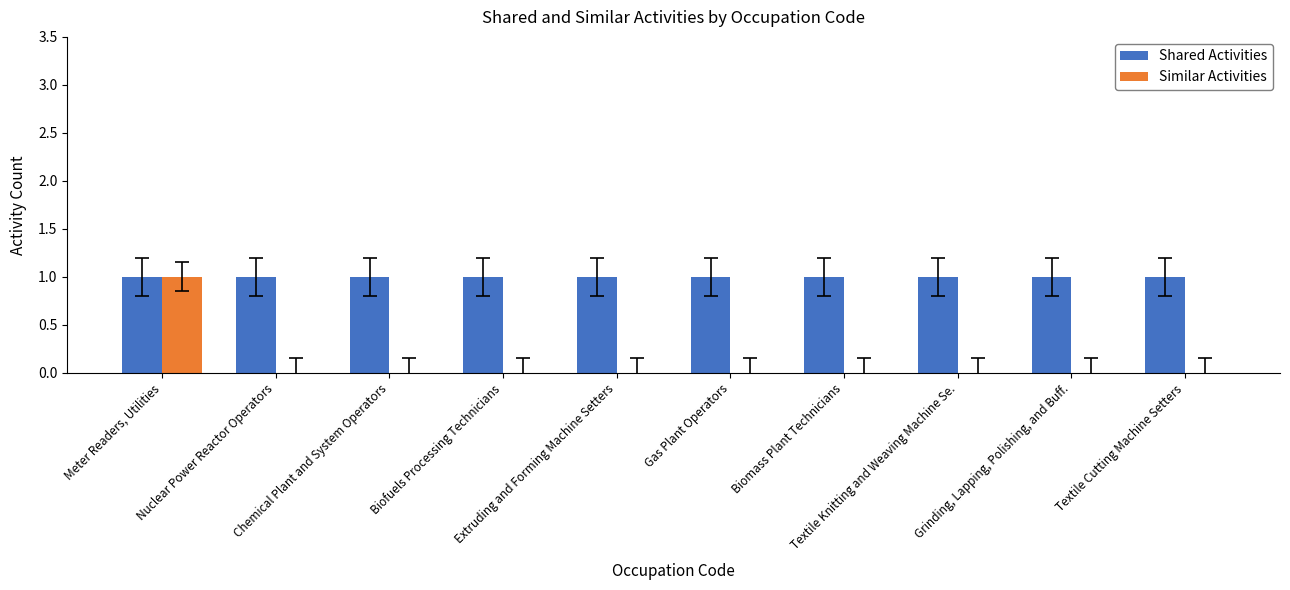

Are the bars grouped side by side (vs. stacked)?

Yes